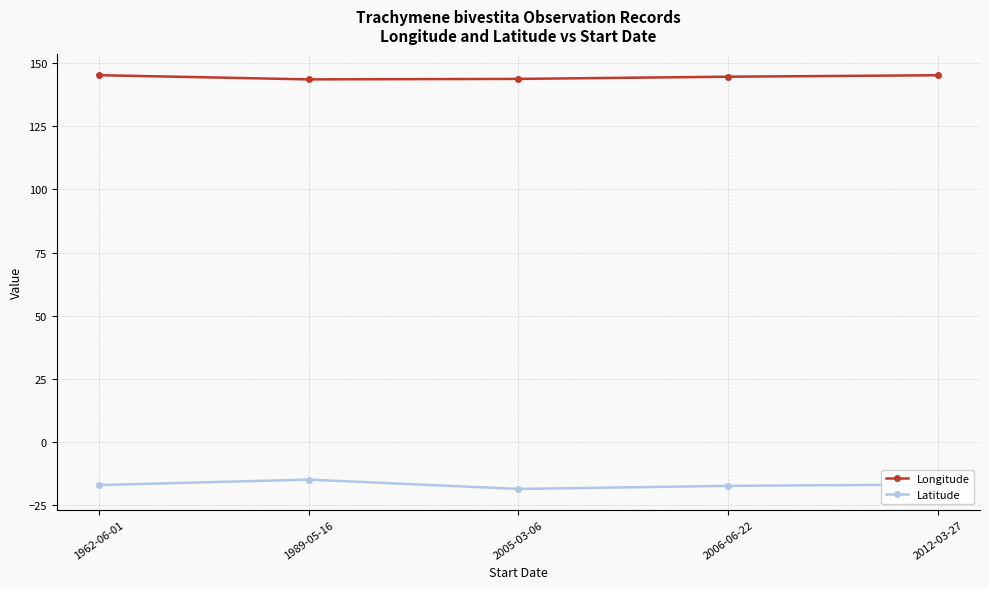

The value of Longitude at 1962-06-01 is 145.3. True or false?

True